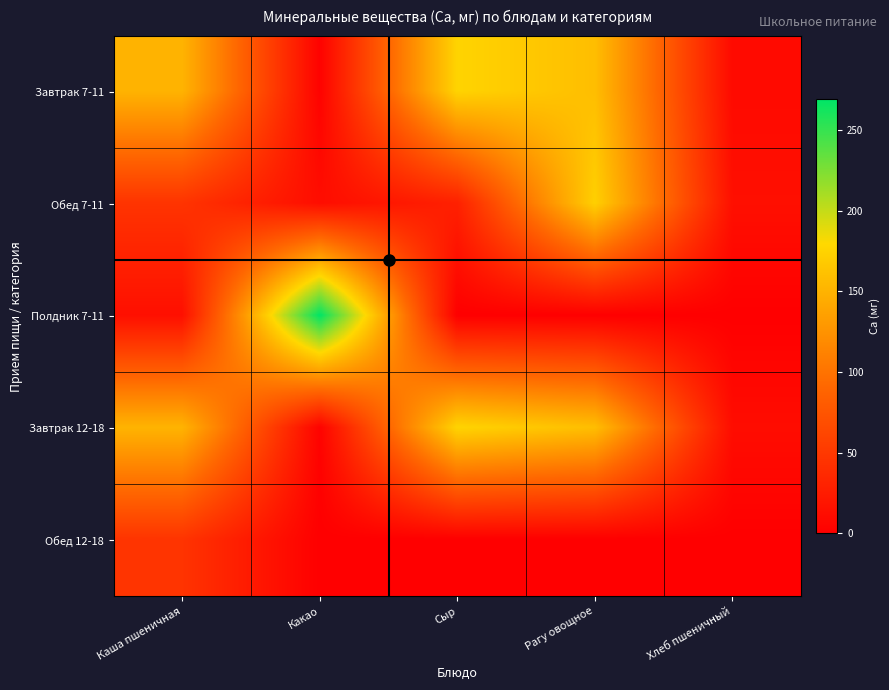

At how many categories does at least one series exceed 141?

4